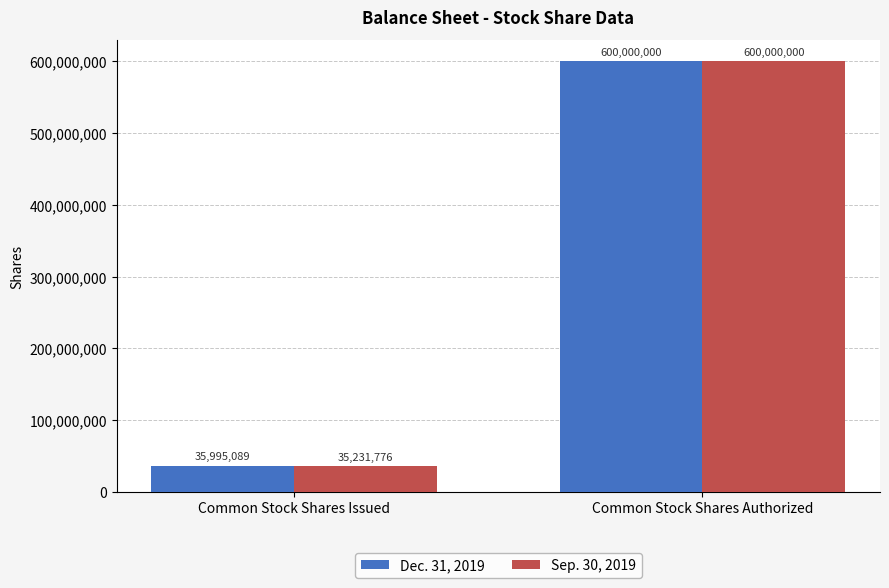

What is the difference between the Dec. 31, 2019 values at Common Stock Shares Issued and Common Stock Shares Authorized?

564004911